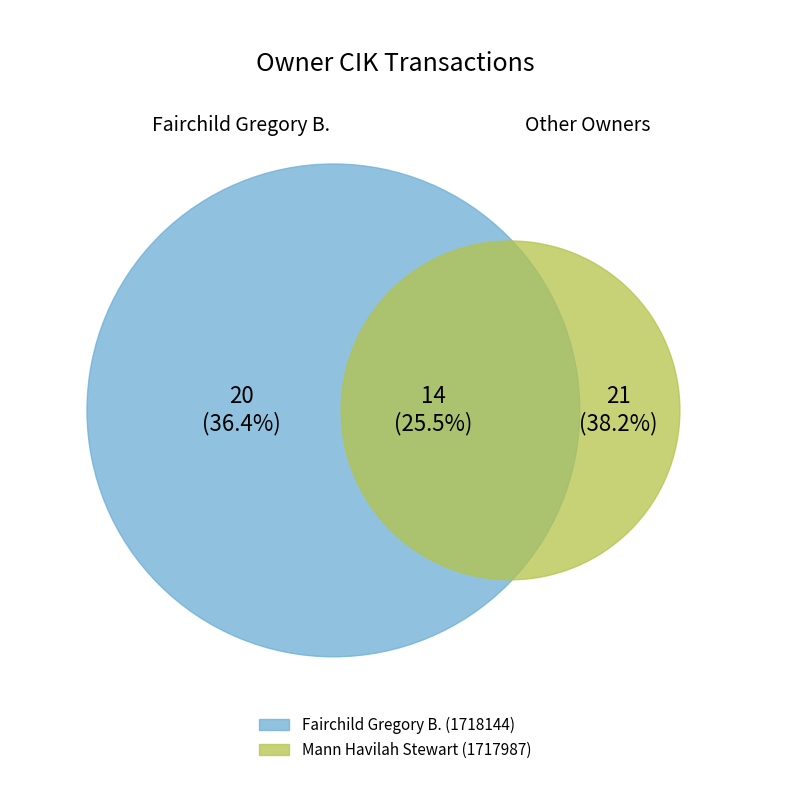

The 1717987 slice represents 25% of the pie. True or false?

True